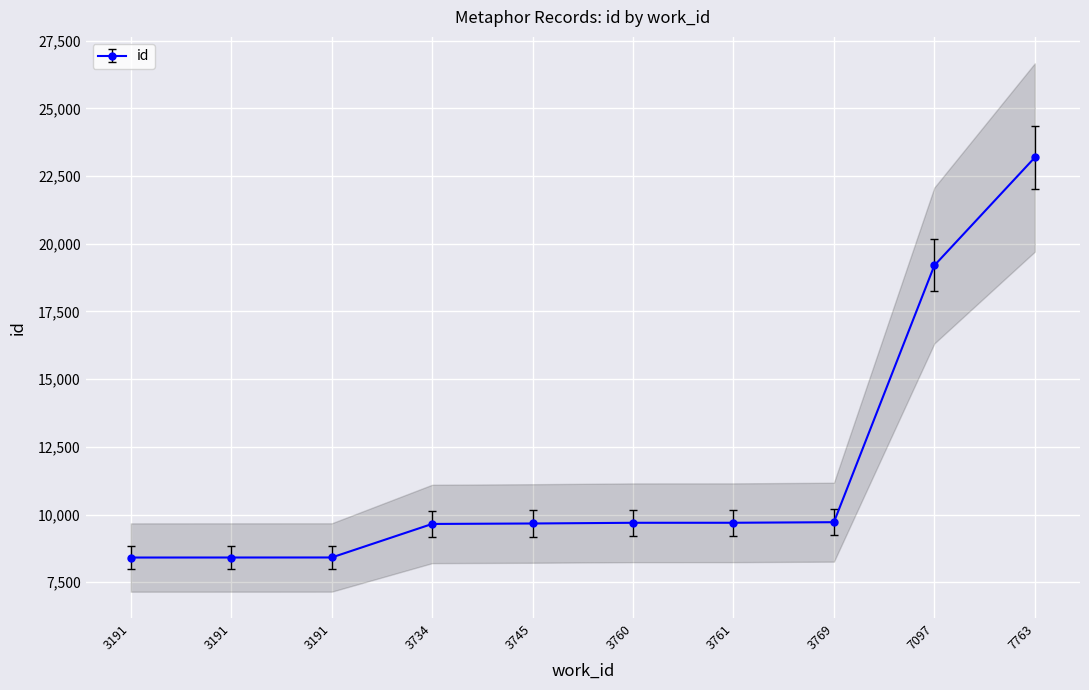

True or false: the data shows 8414 at 3191.

True